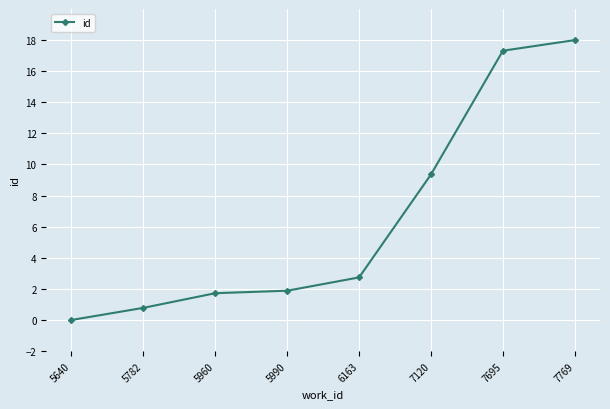

The value at 7695 is 17.3. True or false?

True